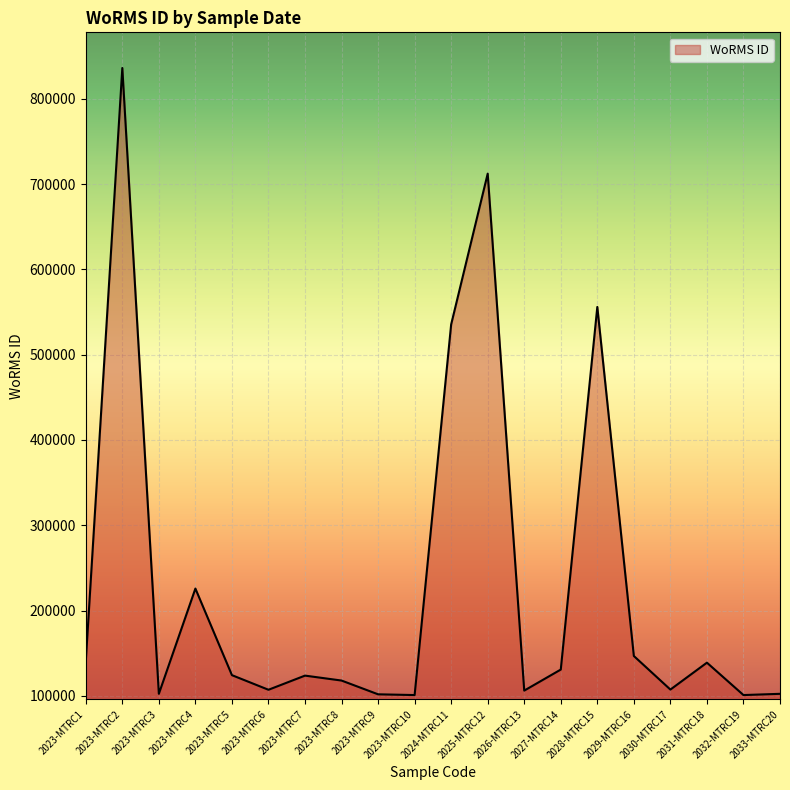

The value at 2023-MTRC3 is 164537. True or false?

False